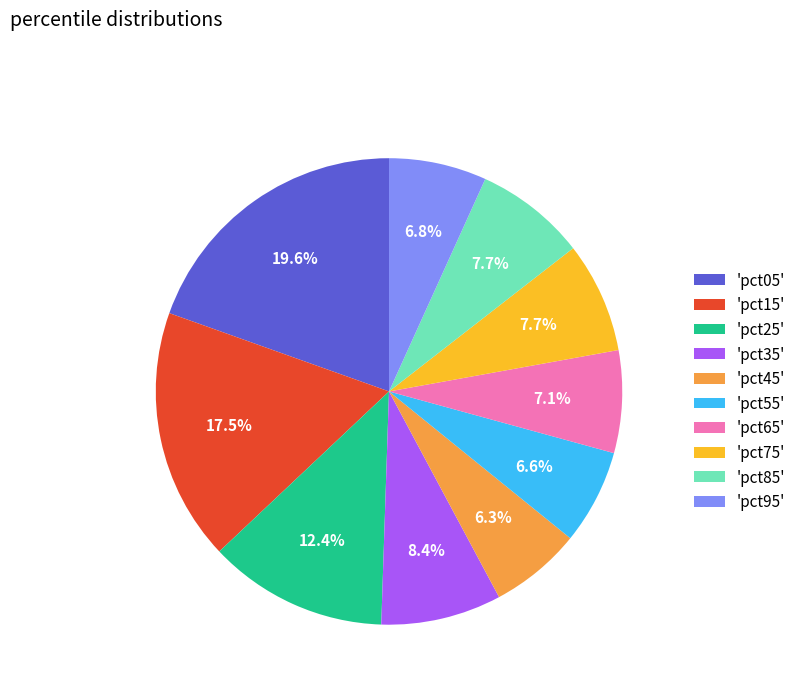

Which slice is the largest?

'pct05'